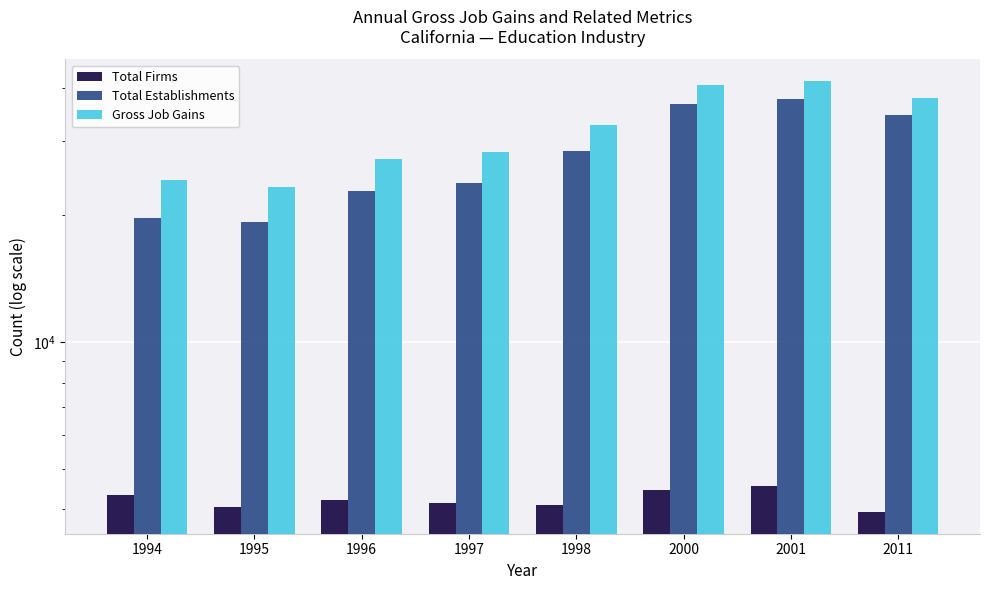

True or false: Total Establishments has a value of 5166 at 1997.

False